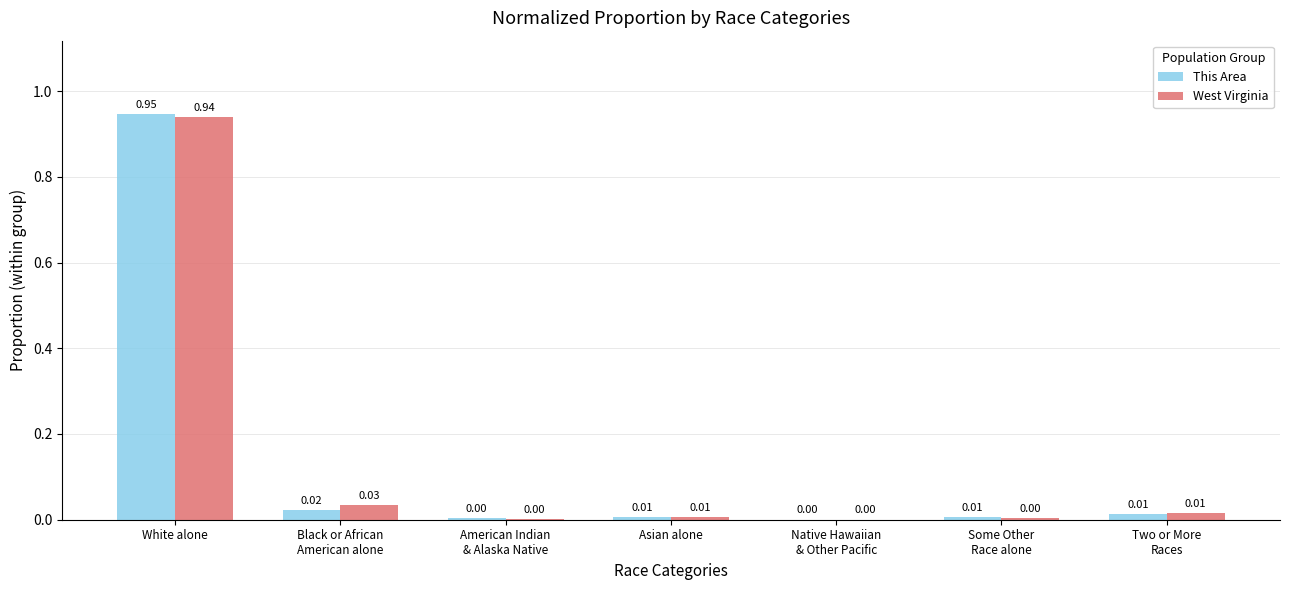

Is it true that West Virginia equals 0.0 at Some Other
Race alone?

True